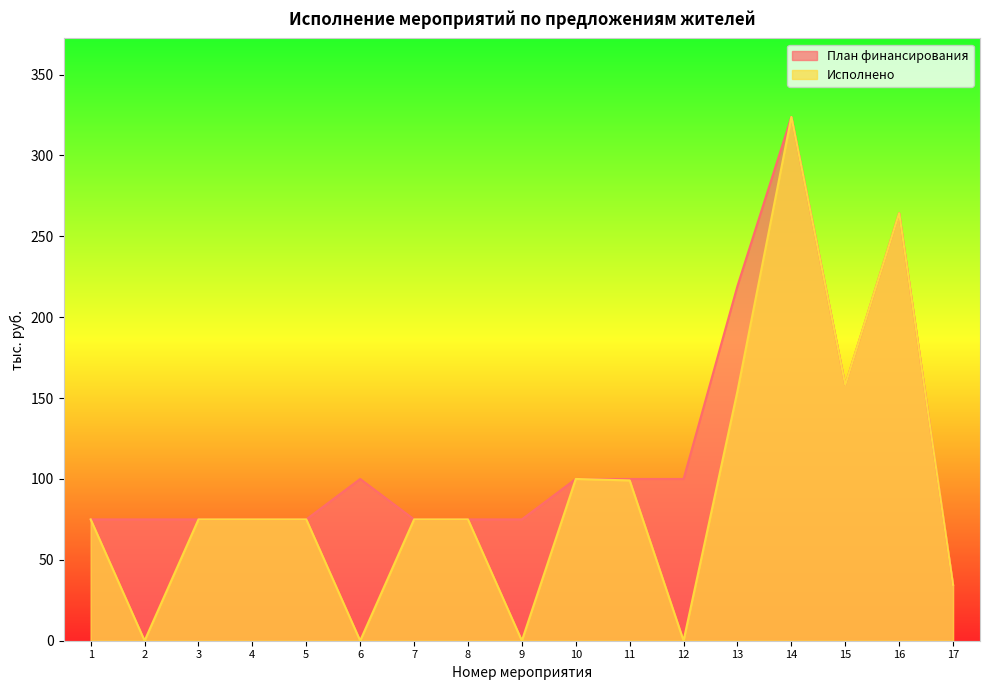

Rank the categories by План финансирования value from lowest to highest.

17, 1, 2, 3, 4, 5, 7, 8, 9, 6, 10, 11, 12, 15, 13, 16, 14